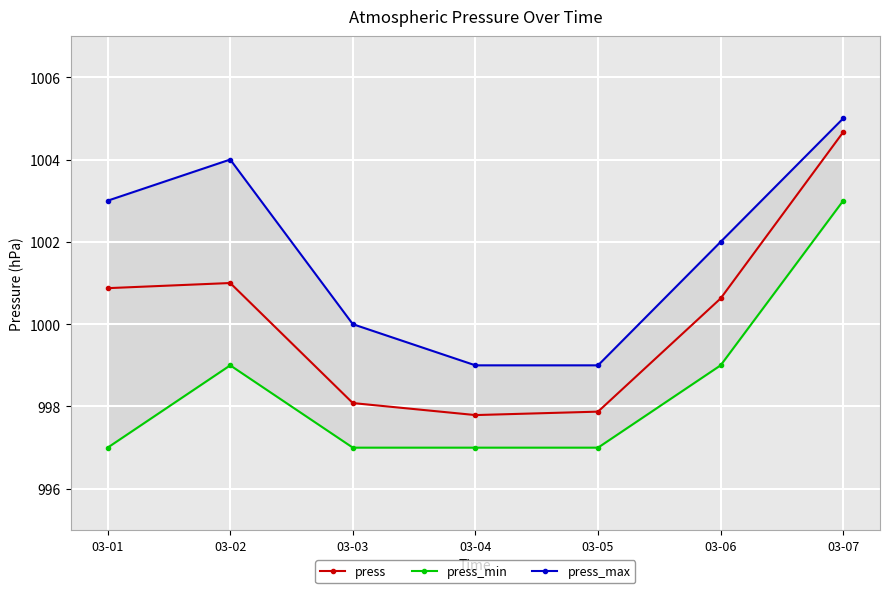

True or false: press_max and press cross at least once.

False